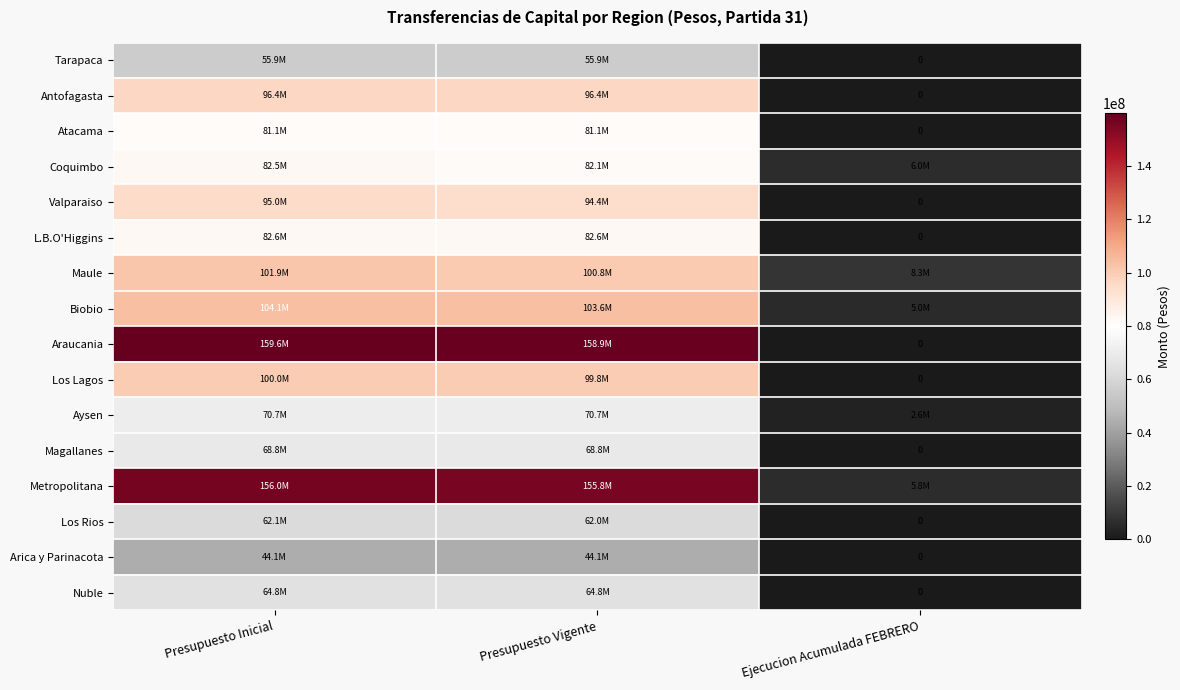

What is the maximum value for L.B.O'Higgins?

82607415